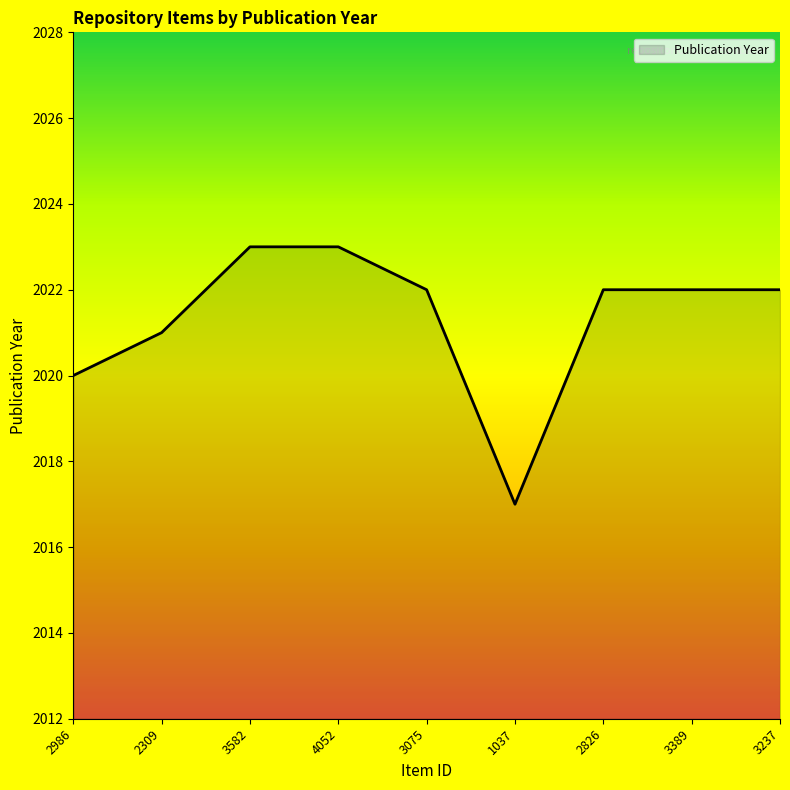

Reading right to left, list all the values displayed in this chart.

3237=2022	3389=2022	2826=2022	1037=2017	3075=2022	4052=2023	3582=2023	2309=2021	2986=2020